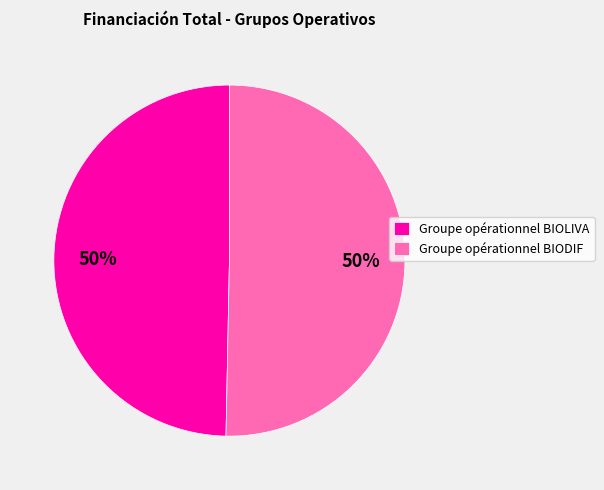

How many slices are in this pie chart?

2